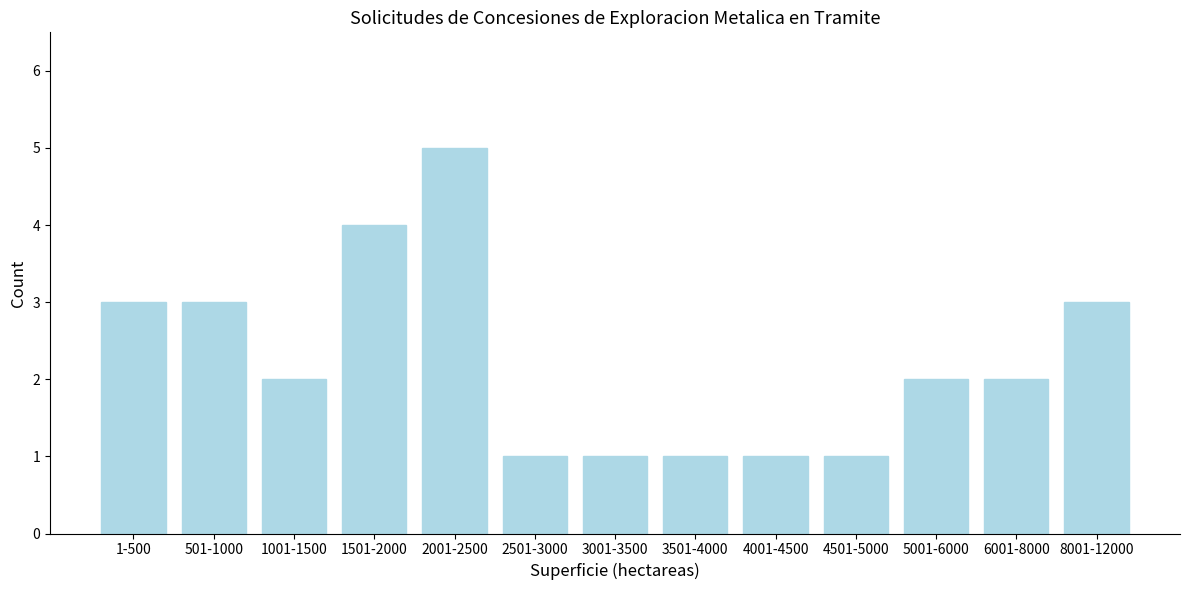

Reading left to right, what are all the values shown in this chart?

3	3	2	4	5	1	1	1	1	1	2	2	3